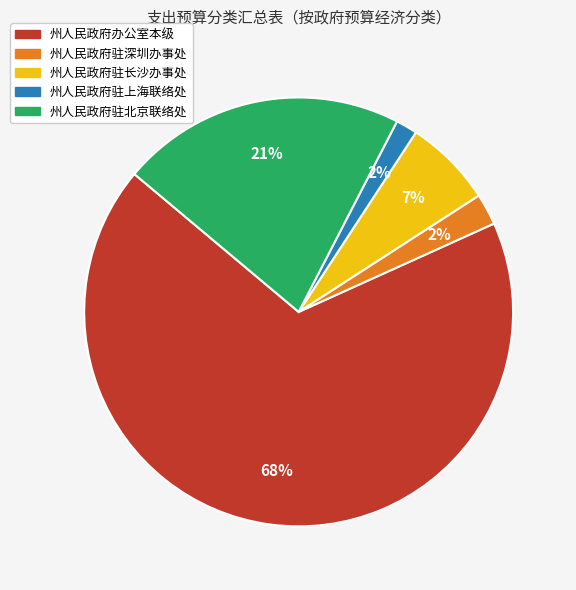

How many slices are in this pie chart?

5